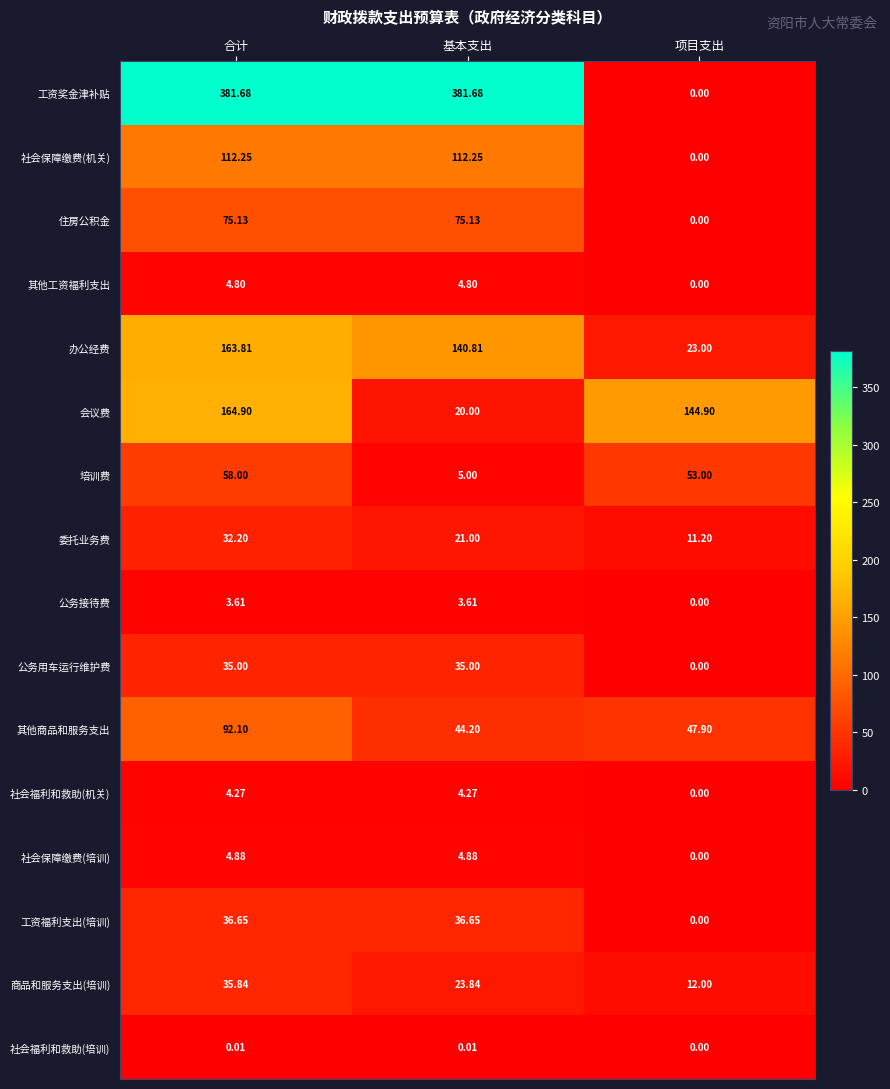

Which series has the largest total across all categories?

工资奖金津补贴